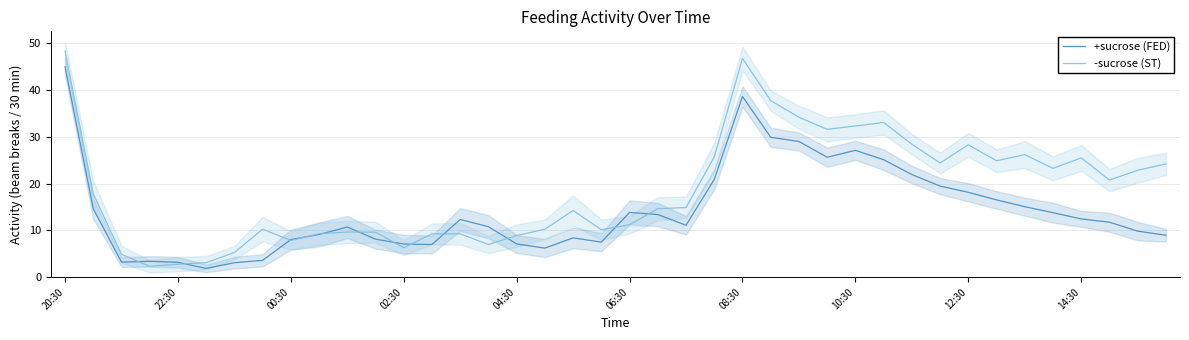

The value of -sucrose (ST) at 12:30 is 28.3. True or false?

True